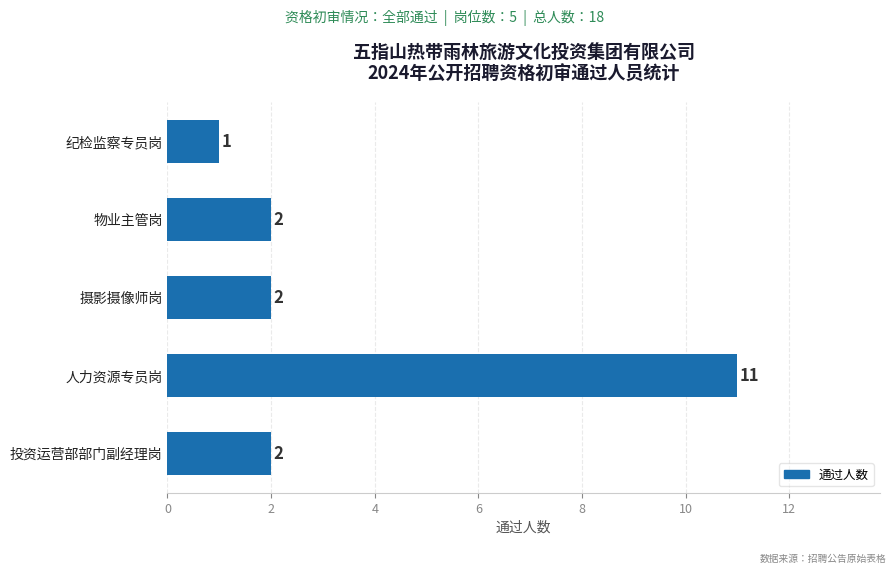

The value at 投资运营部部门副经理岗 is 2. True or false?

True